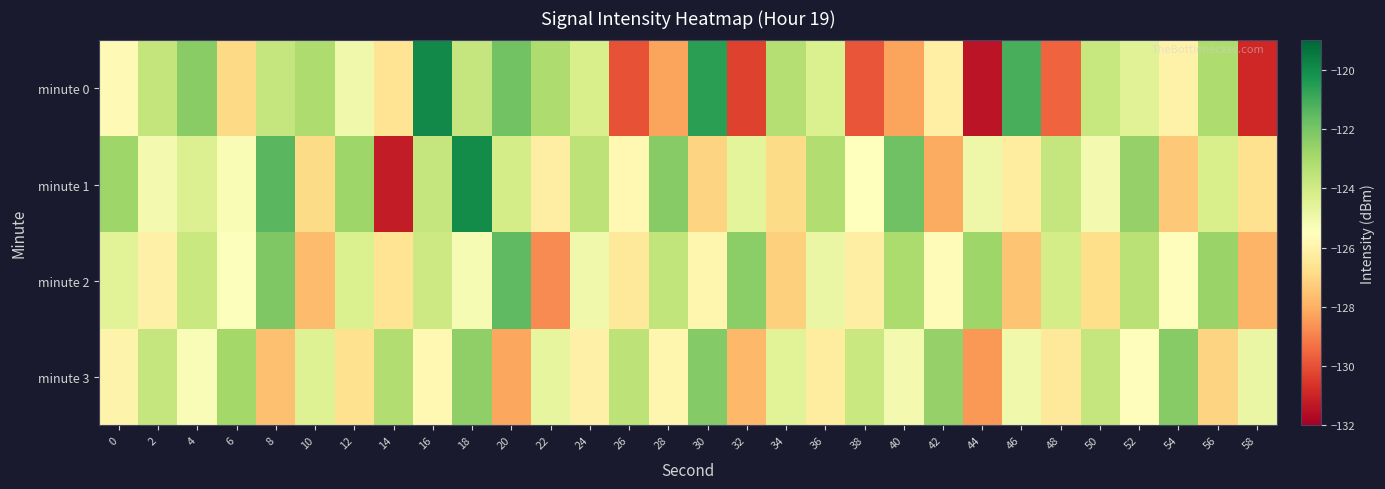

Reading left to right, list all the values displayed in this chart.

minute 0: 0=-125.7	2=-123.6	4=-122.3	6=-126.9	8=-123.7	10=-123.1	12=-125.0	14=-126.6	16=-119.9	18=-123.7	20=-121.9	22=-123.1	24=-124.2	26=-129.9	28=-128.3	30=-120.6	32=-130.3	34=-123.3	36=-124.3	38=-129.9	40=-128.3	42=-126.1	44=-131.4	46=-121.1	48=-129.6	50=-123.8	52=-124.5	54=-126.0	56=-123.1	58=-130.9
minute 1: 0=-122.8	2=-125.1	4=-124.3	6=-125.3	8=-121.4	10=-126.9	12=-122.8	14=-131.2	16=-123.7	18=-120.0	20=-124.1	22=-126.2	24=-123.5	26=-125.8	28=-122.3	30=-127.1	32=-124.6	34=-126.9	36=-123.2	38=-125.5	40=-121.8	42=-128.1	44=-124.9	46=-126.3	48=-123.7	50=-125.1	52=-122.6	54=-127.4	56=-124.2	58=-126.7
minute 2: 0=-124.5	2=-126.1	4=-123.8	6=-125.4	8=-122.1	10=-127.7	12=-124.3	14=-126.6	16=-123.9	18=-125.2	20=-121.5	22=-128.8	24=-125.0	26=-126.4	28=-123.6	30=-125.9	32=-122.4	34=-127.2	36=-124.8	38=-126.2	40=-123.1	42=-125.7	44=-122.8	46=-127.5	48=-124.1	50=-126.8	52=-123.4	54=-125.6	56=-122.7	58=-127.9
minute 3: 0=-126.0	2=-123.7	4=-125.3	6=-122.9	8=-127.6	10=-124.4	12=-126.7	14=-123.2	16=-125.8	18=-122.5	20=-128.2	22=-124.7	24=-126.1	26=-123.5	28=-125.9	30=-122.2	32=-127.8	34=-124.5	36=-126.3	38=-123.8	40=-125.1	42=-122.6	44=-128.5	46=-125.0	48=-126.4	50=-123.7	52=-125.6	54=-122.3	56=-127.1	58=-124.8